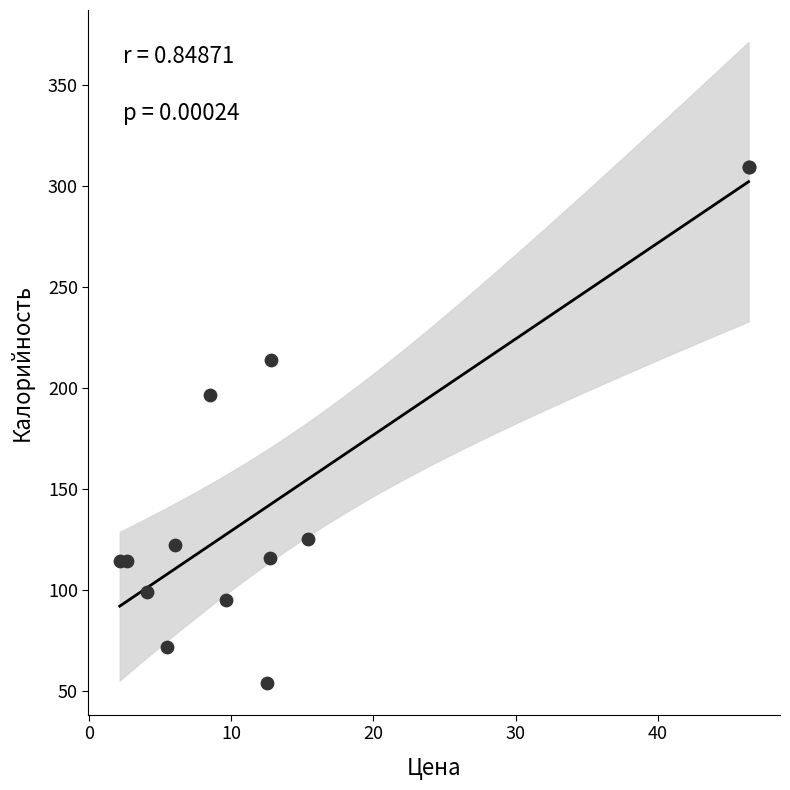

What Y value in the scatter plot is closest to 181?

196.4